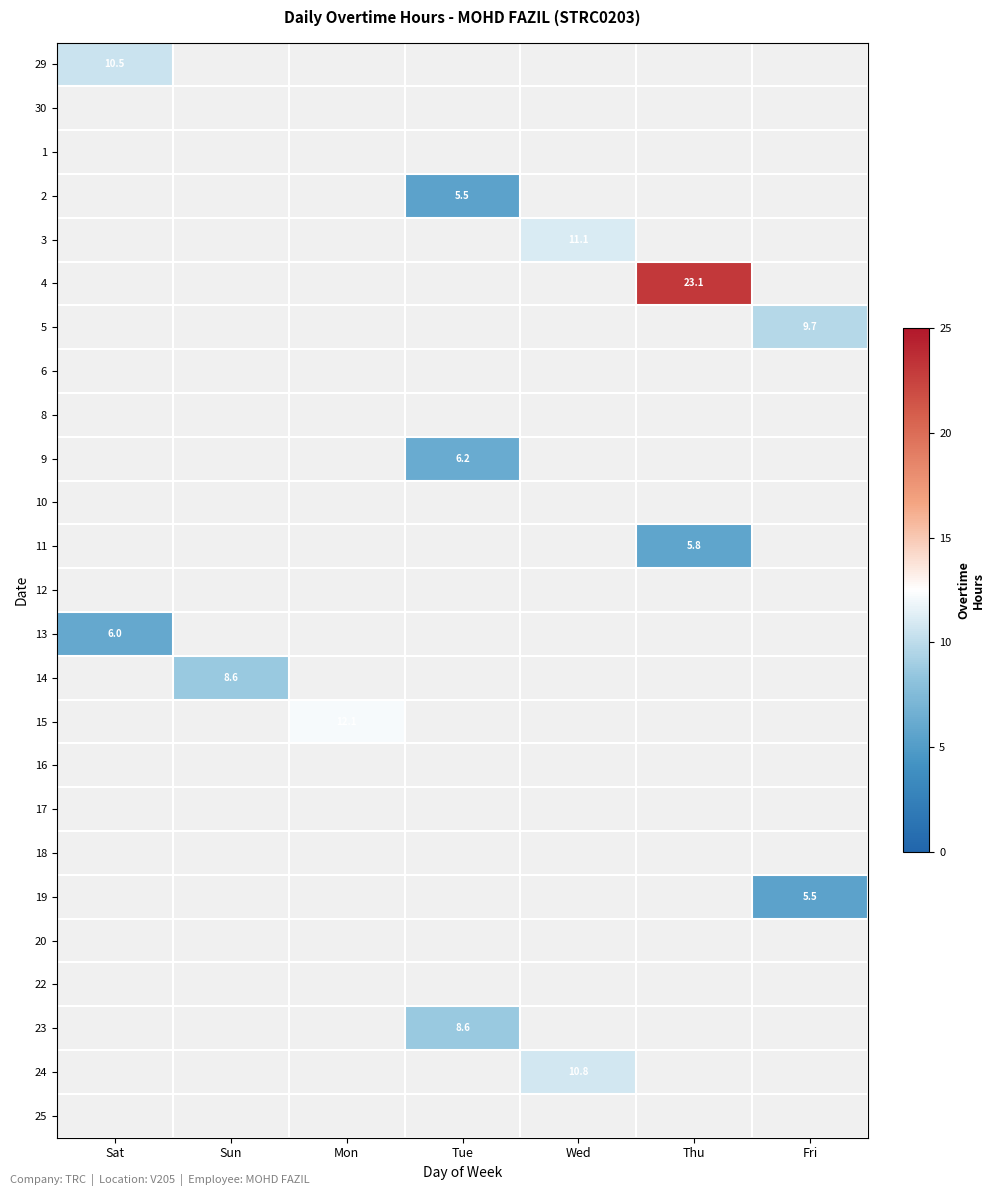

How many series are shown in this chart?

25